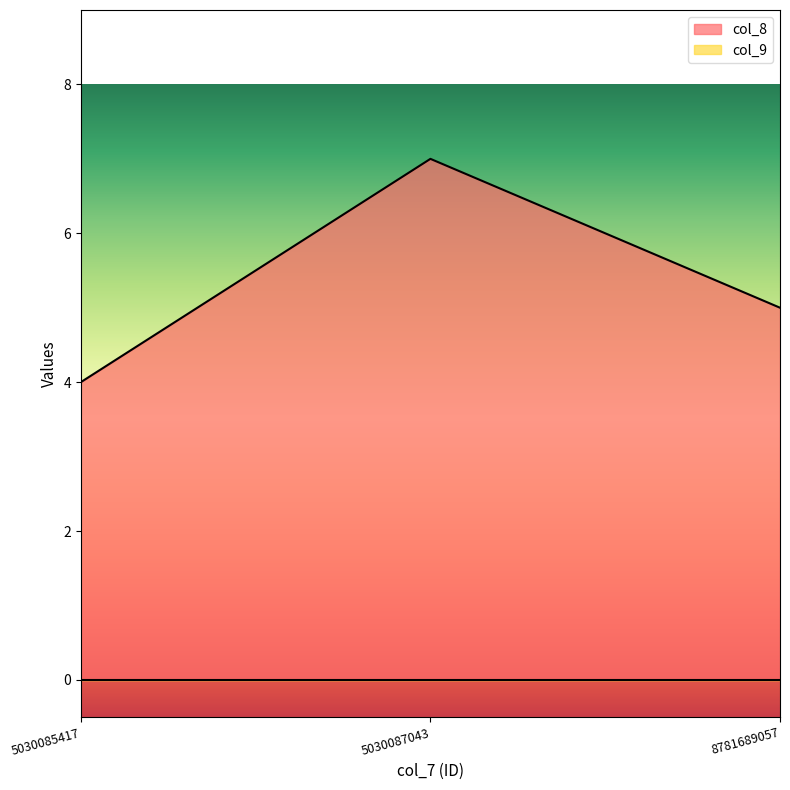

What is the change in value from 5030085417 to 8781689057?

+1